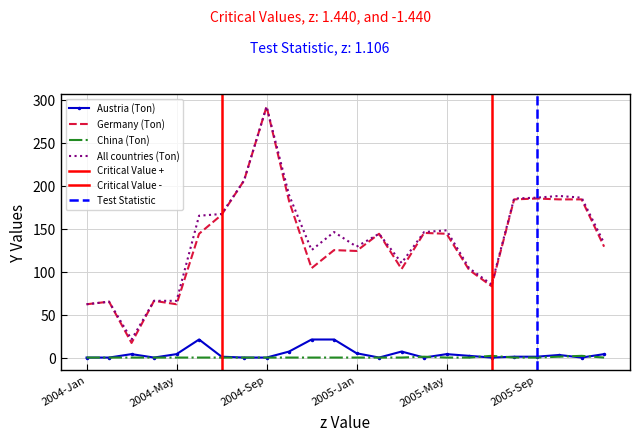

Which series has the largest total across all categories?

All countries (Ton)